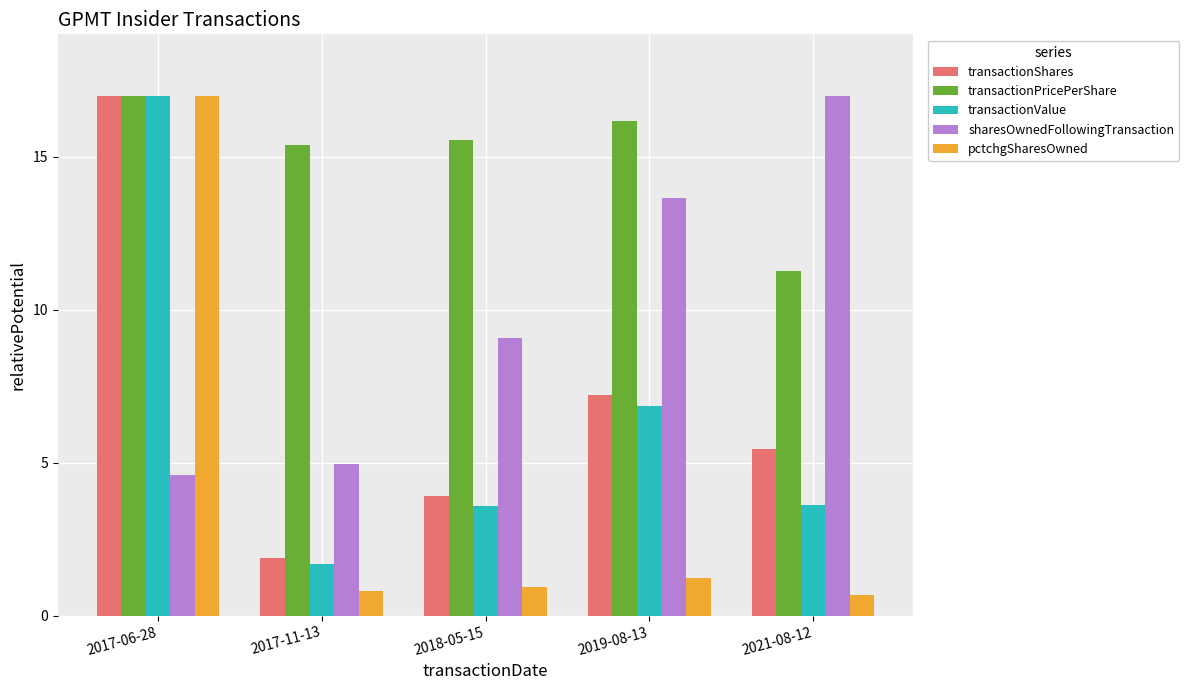

What value does the transactionPricePerShare series have at 2017-11-13?

15.4